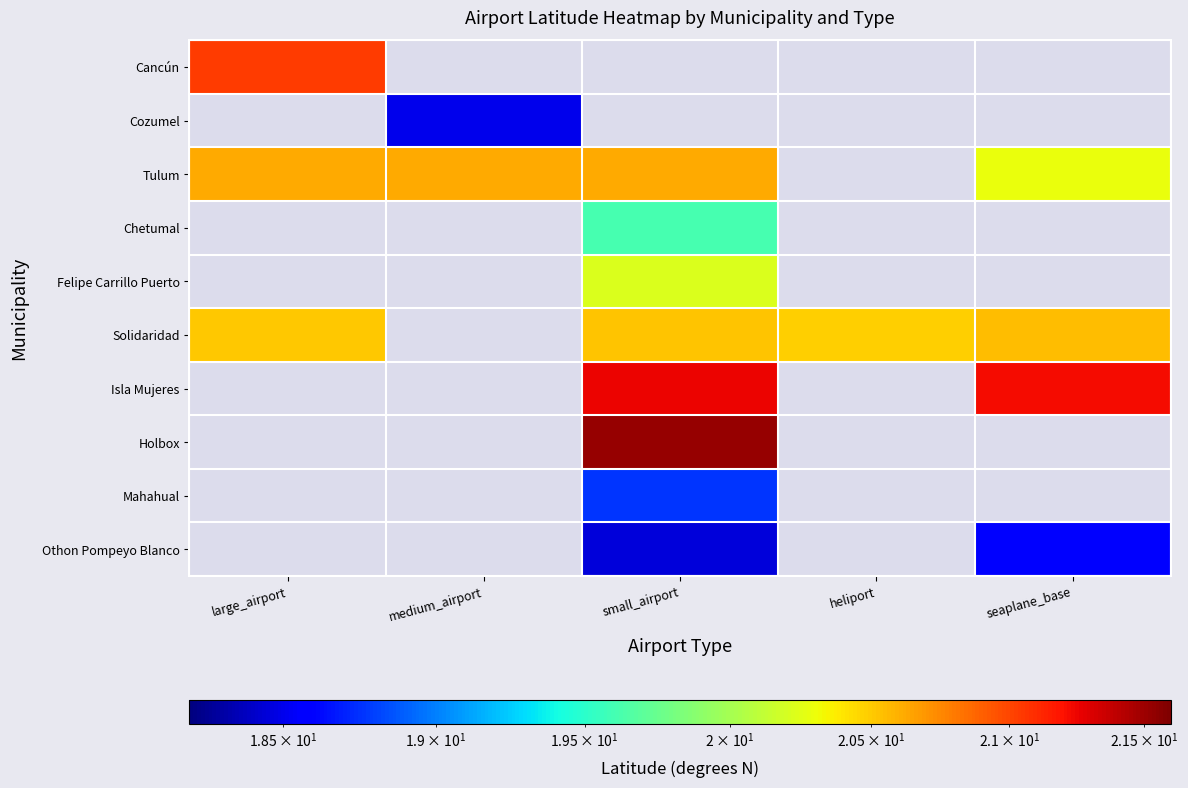

Which series changed the most between large_airport and seaplane_base?

Tulum